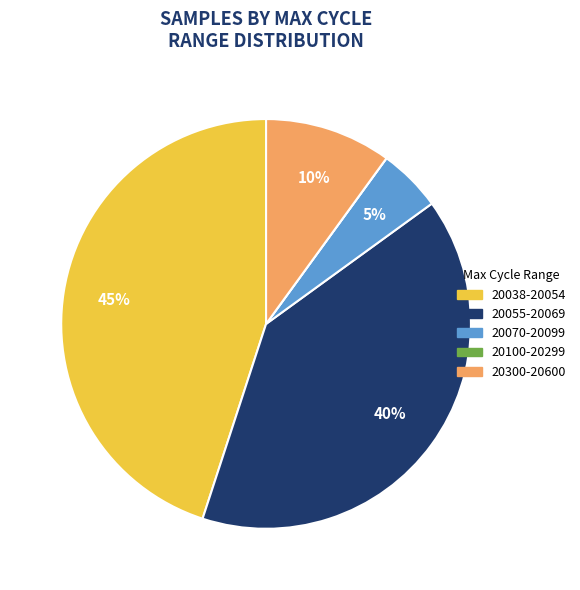

Between 20055-20069 and 20070-20099, which is larger?

20055-20069